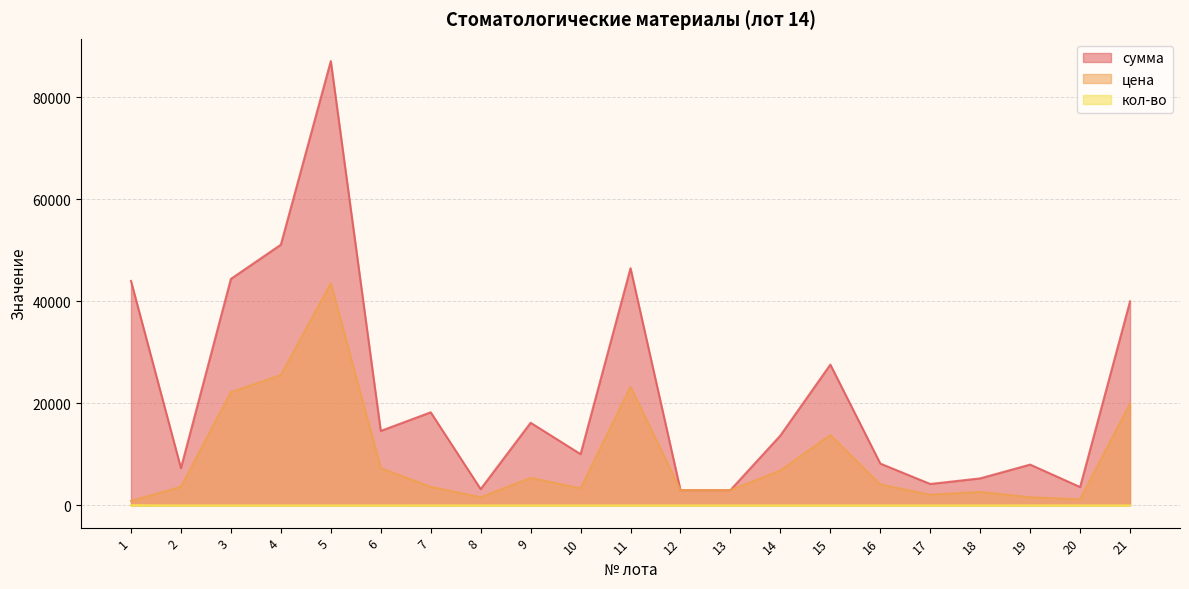

What are all the series names shown in the legend?

сумма, цена, кол-во